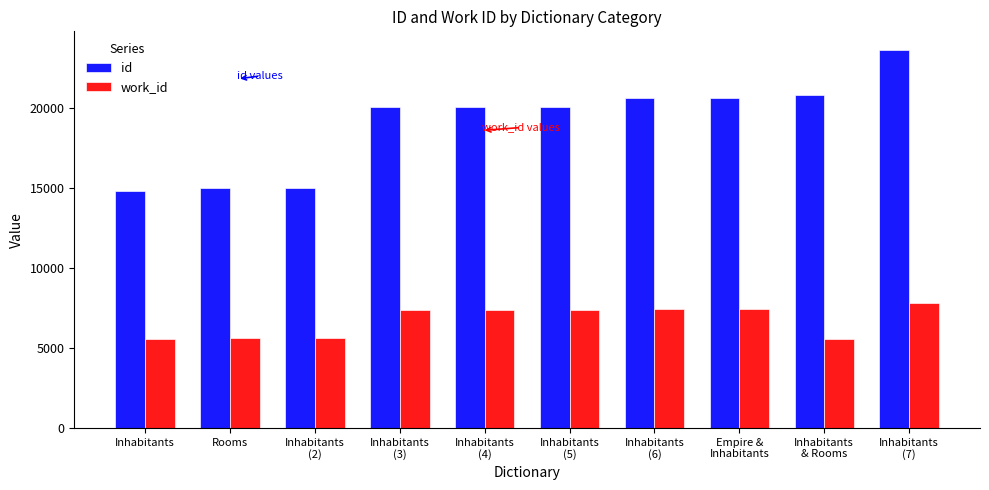

What is the spread (max minus min) of values at Inhabitants?

9273